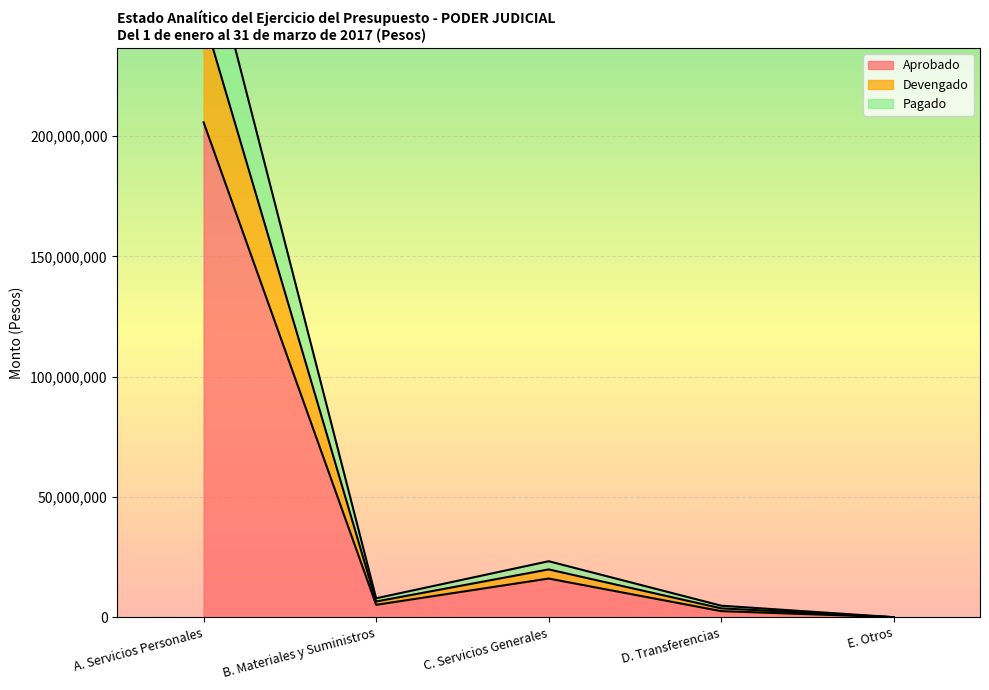

True or false: Aprobado and Devengado intersect in this chart.

False